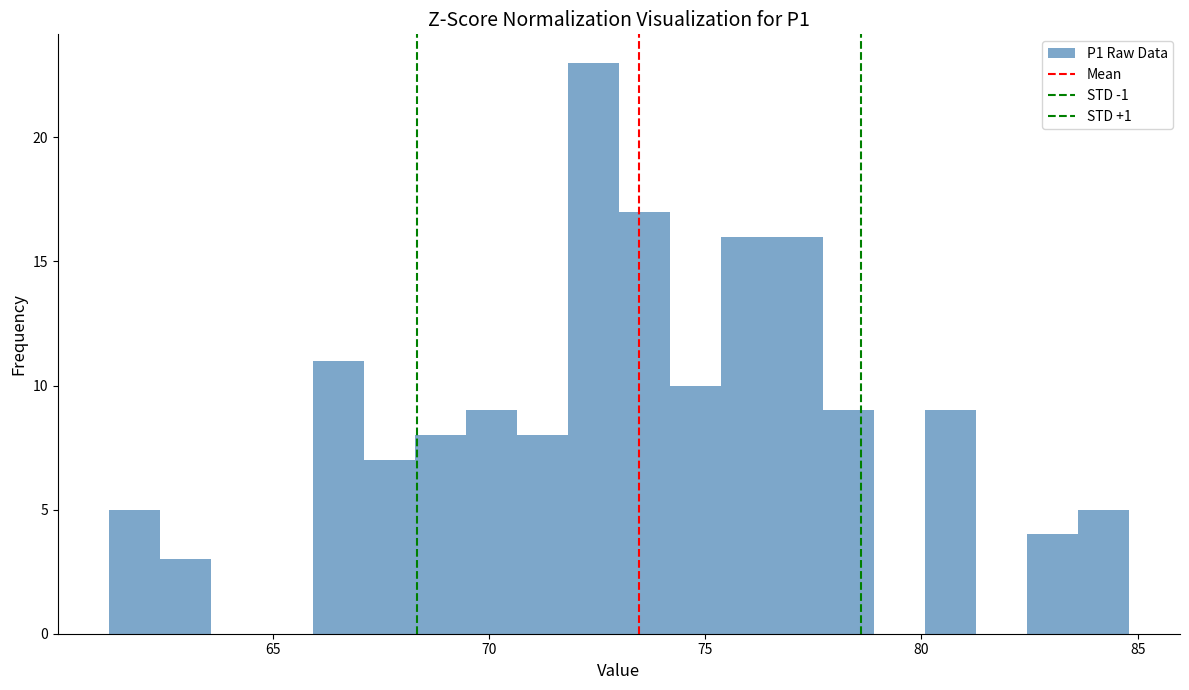

Read against the x-axis, roughly where is the centre of the tallest bar?

72.5